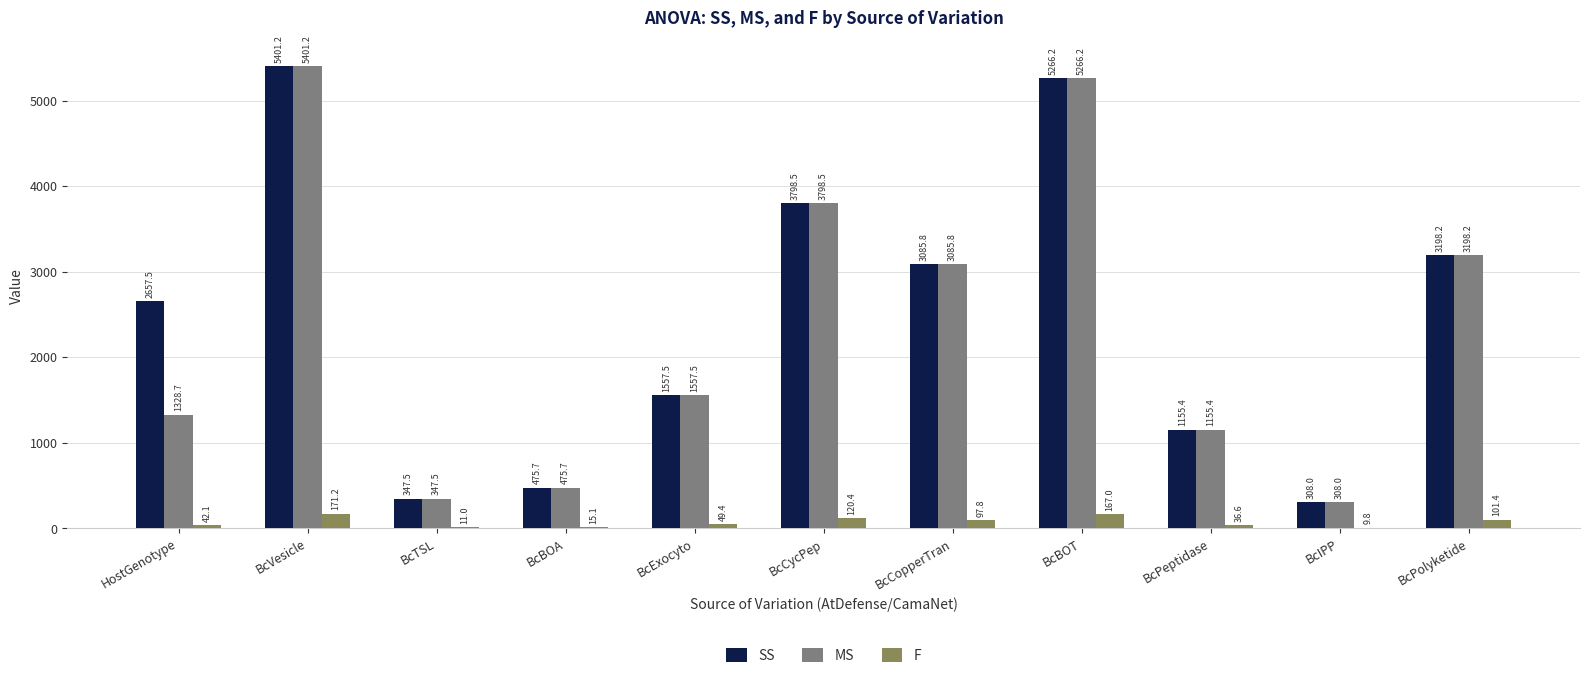

Does the chart contain stacked bars?

No